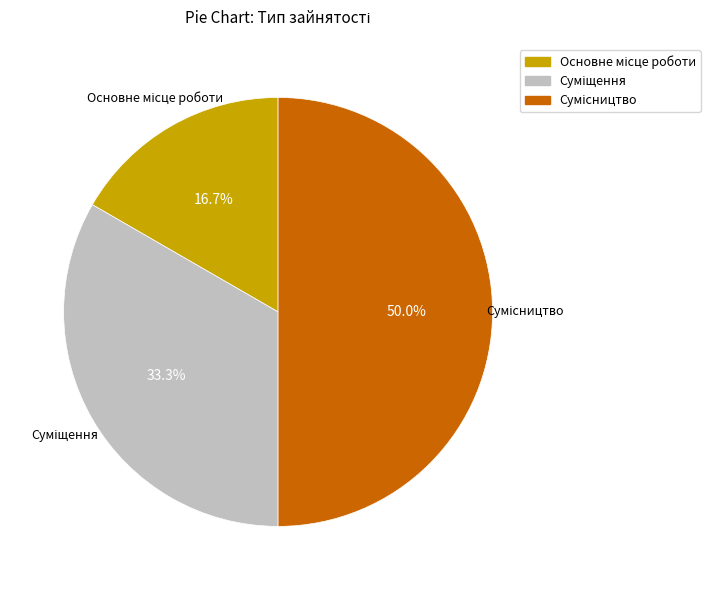

The Основне місце роботи slice represents 17% of the pie. True or false?

True